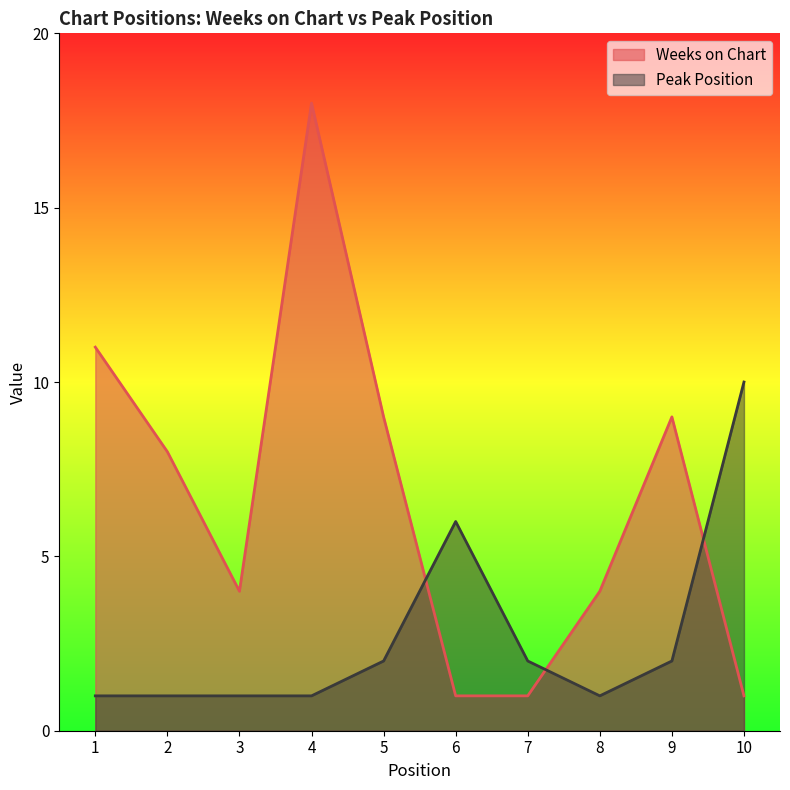

Between 8 and 10, which series saw the biggest shift?

Peak Position